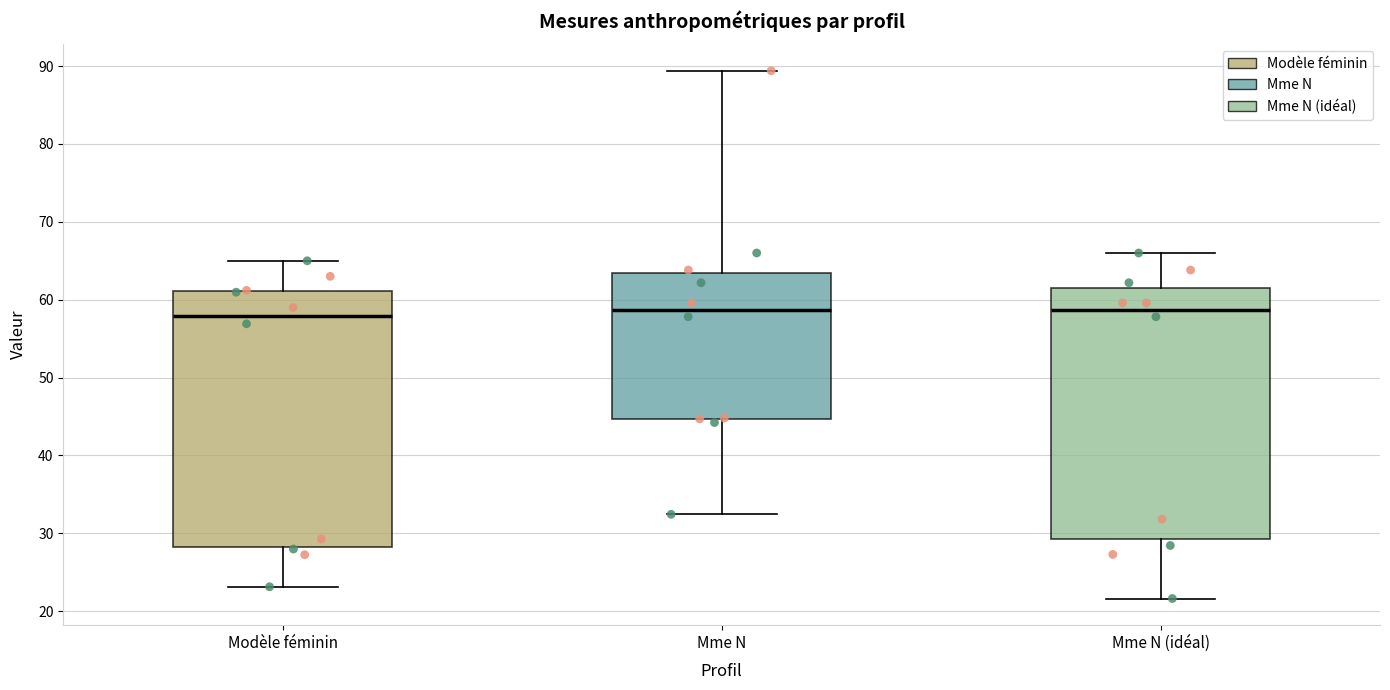

Reading left to right, read every box against the y-axis: the position of its median line, the range the box covers, and the ends of its whiskers. The values are not printed on the chart, so give them approximately, as read against the axis.

Modèle féminin: median 58, box 28 to 61, whiskers 23 to 65
Mme N: median 59, box 45 to 63, whiskers 32 to 89
Mme N (idéal): median 59, box 29 to 62, whiskers 22 to 66